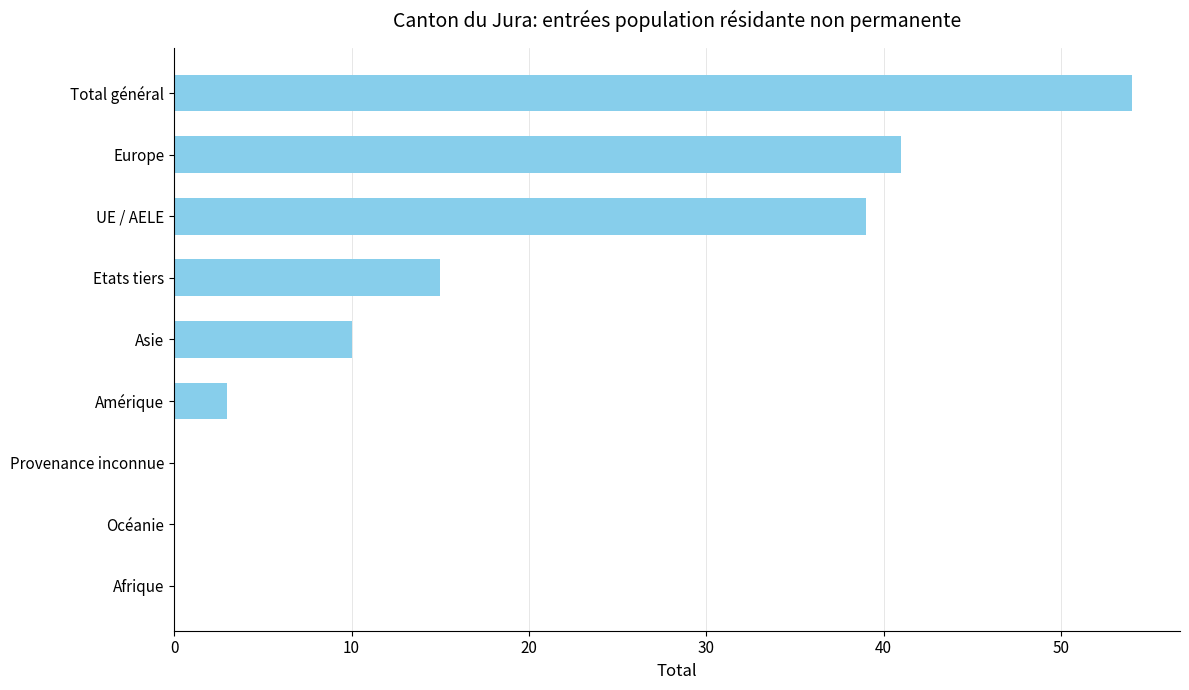

What is the sum of the values at Asie and Provenance inconnue?

10